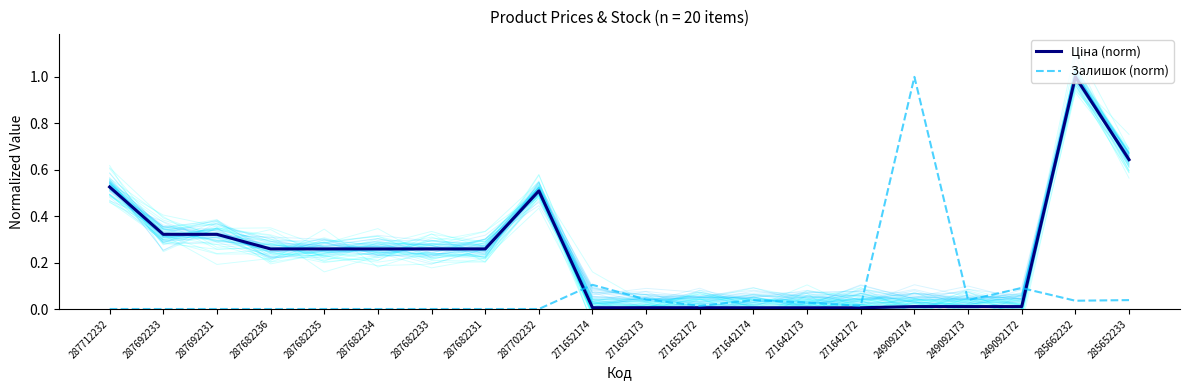

What is the average value of the Залишок (norm) series?

0.1